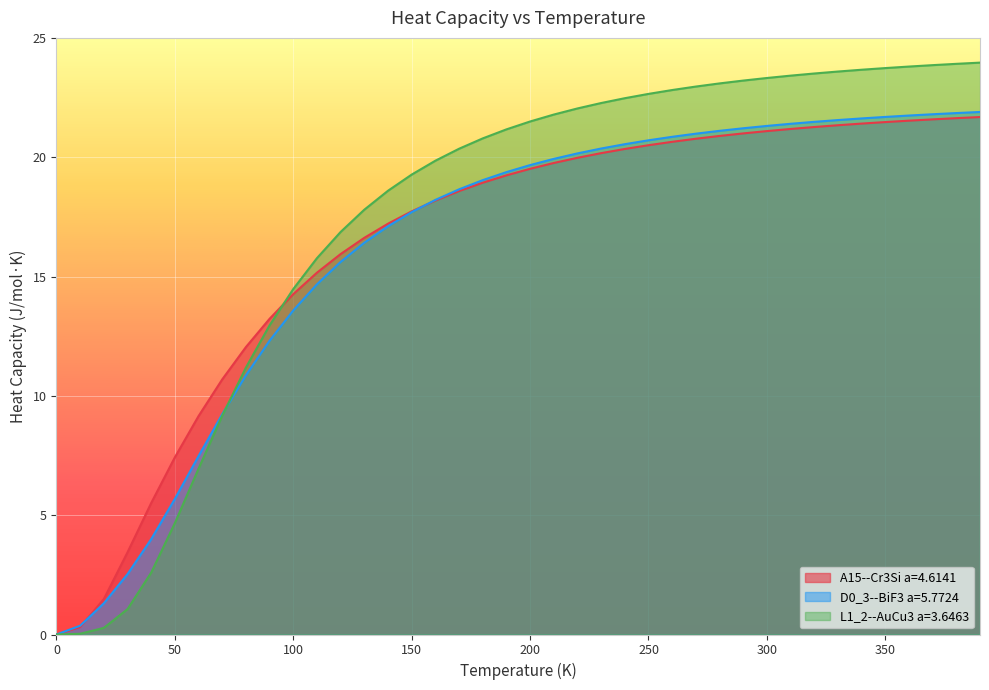

True or false: A15--Cr3Si a=4.6141 has more than 2 points higher than both neighbors.

False